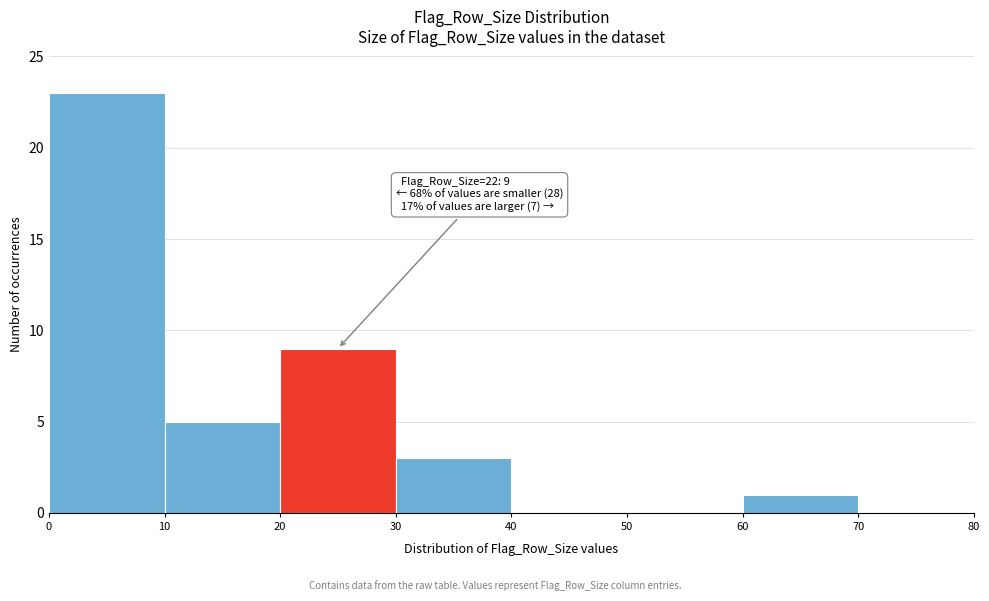

Which range on the x-axis has the tallest bar?

0 to 10